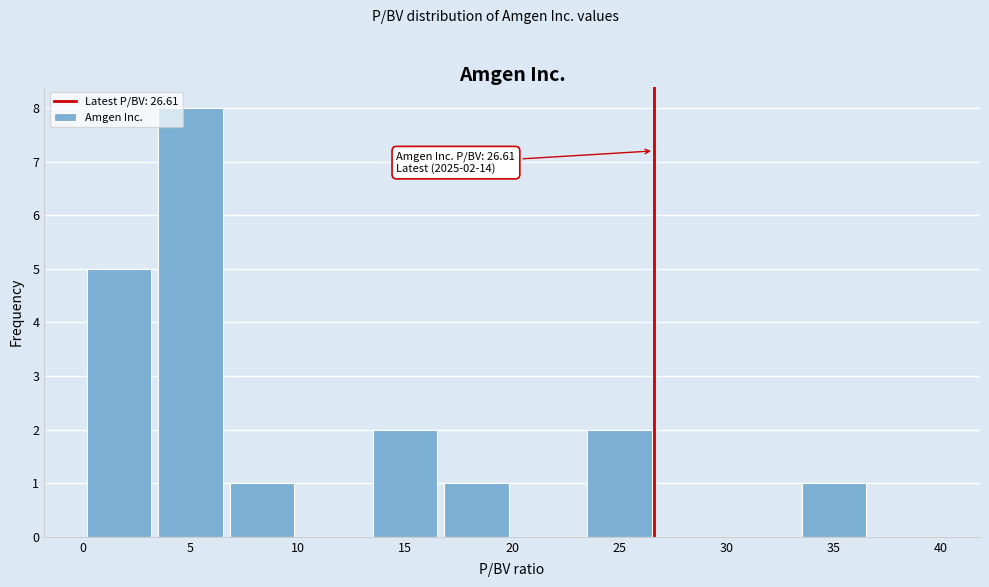

Which range on the x-axis has the tallest bar?

3.5 to 6.5